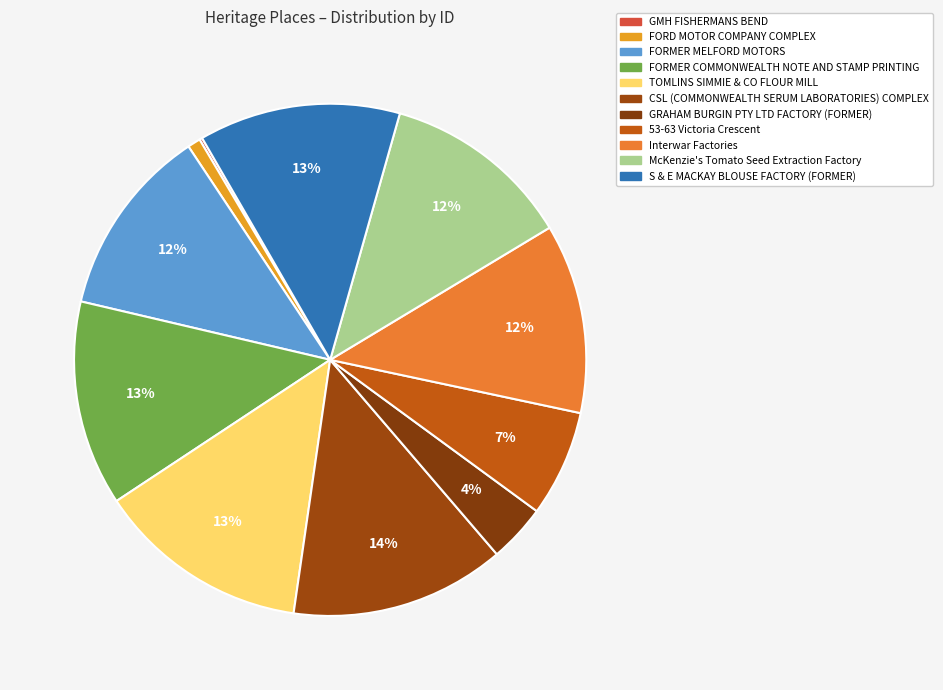

What percentage is the GRAHAM BURGIN PTY LTD FACTORY (FORMER) slice, to the nearest percent?

4%